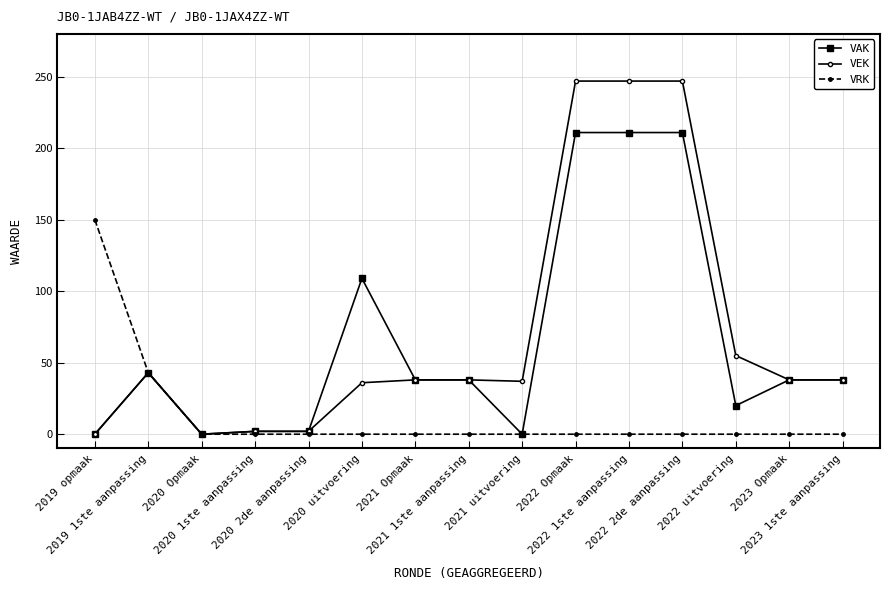

What are all the series names shown in the legend?

VAK, VEK, VRK